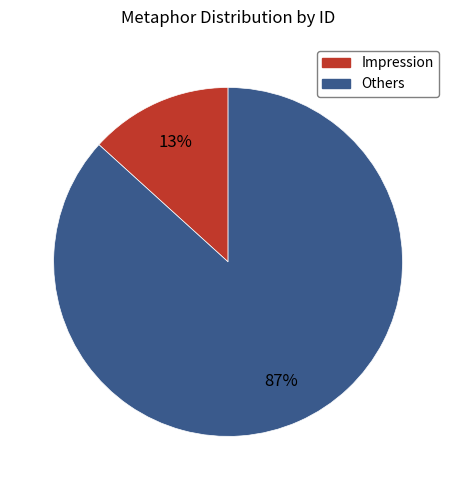

To the nearest percent, what is the average slice percentage?

50%